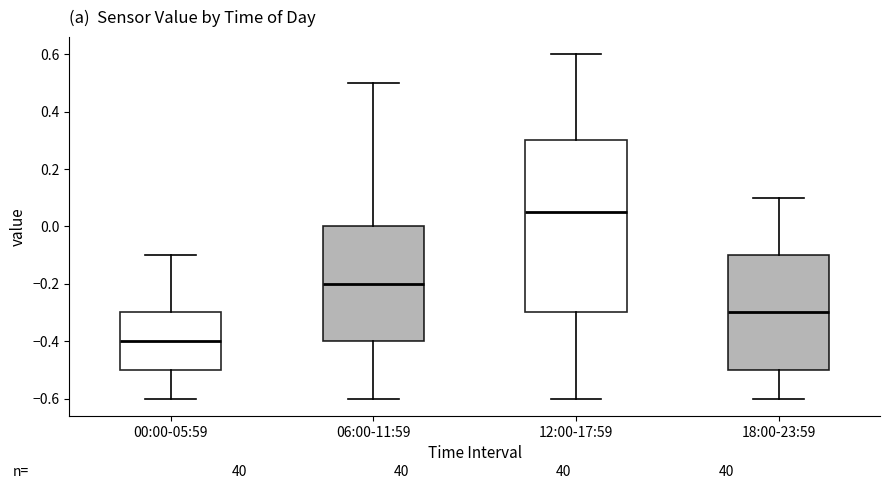

Which box is the tallest, from its lower edge to its upper edge?

12:00-17:59